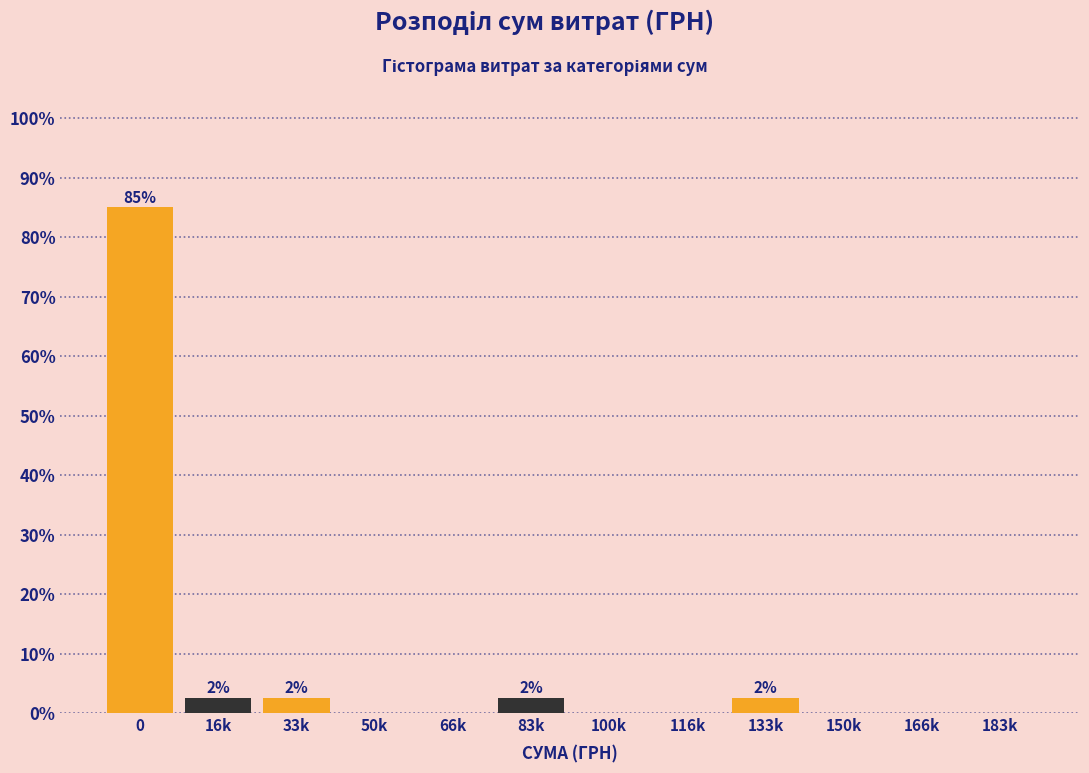

What is the change in value from 83k to 150k?

-2.5